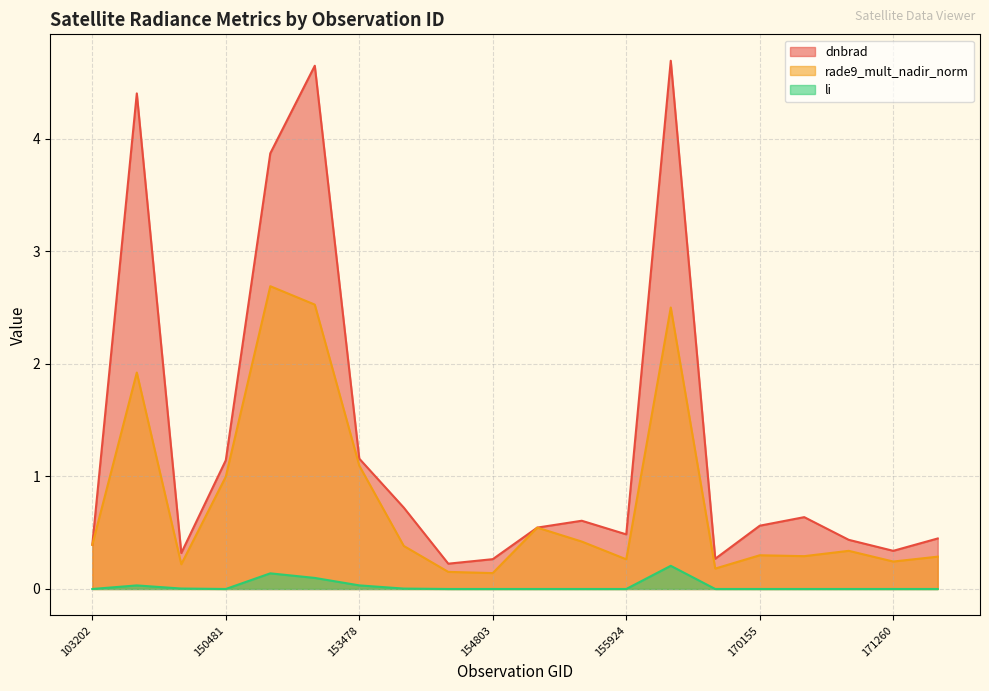

At 171260, list the series in order from smallest to largest.

li, rade9_mult_nadir_norm, dnbrad